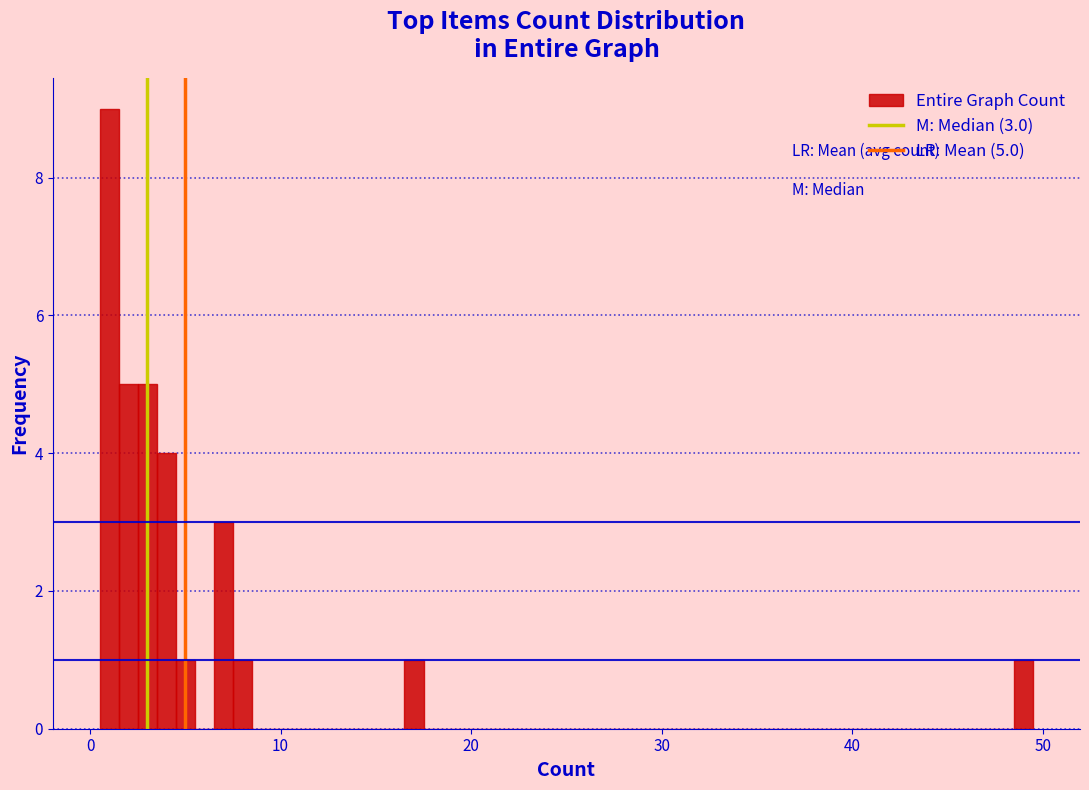

Read against the x-axis, roughly where is the centre of the tallest bar?

1